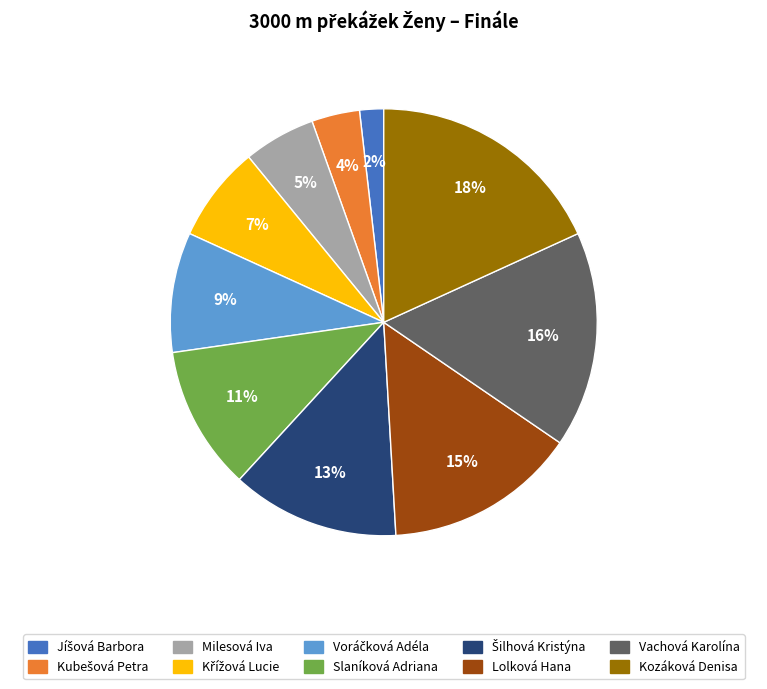

To the nearest percent, what is the combined percentage of Lolková Hana and Kozáková Denisa?

33%